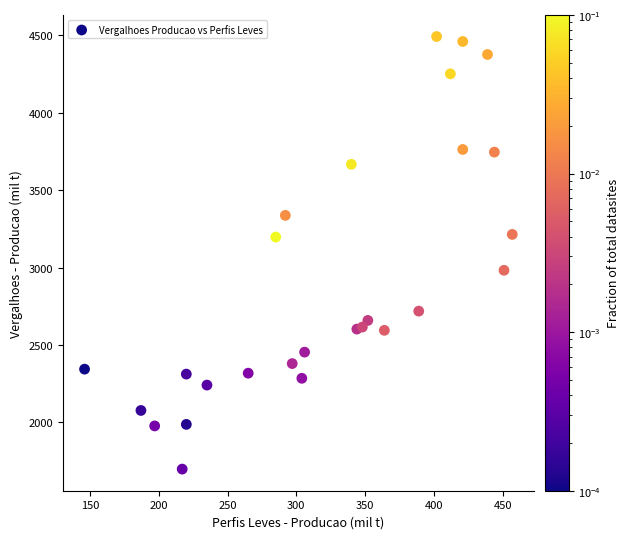

What is the range of Y values (max minus min)?

2796